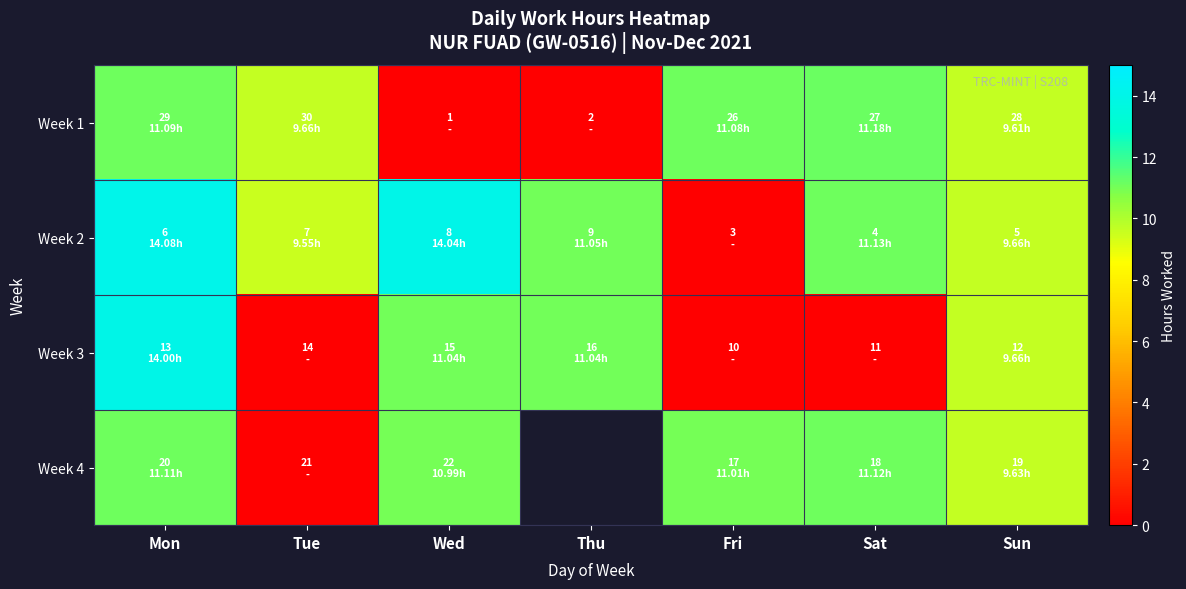

Which series has the largest total across all categories?

Week 2